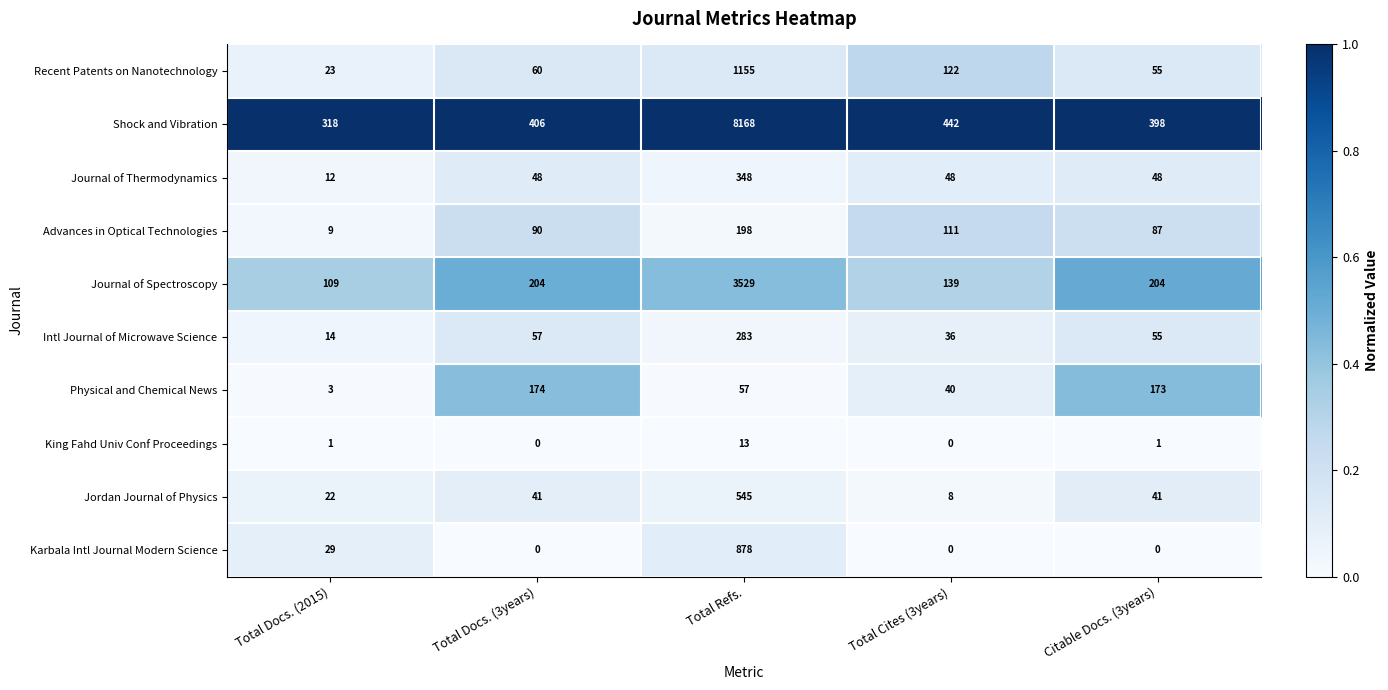

The value of Advances in Optical Technologies at Total Docs. (2015) is 12. True or false?

False